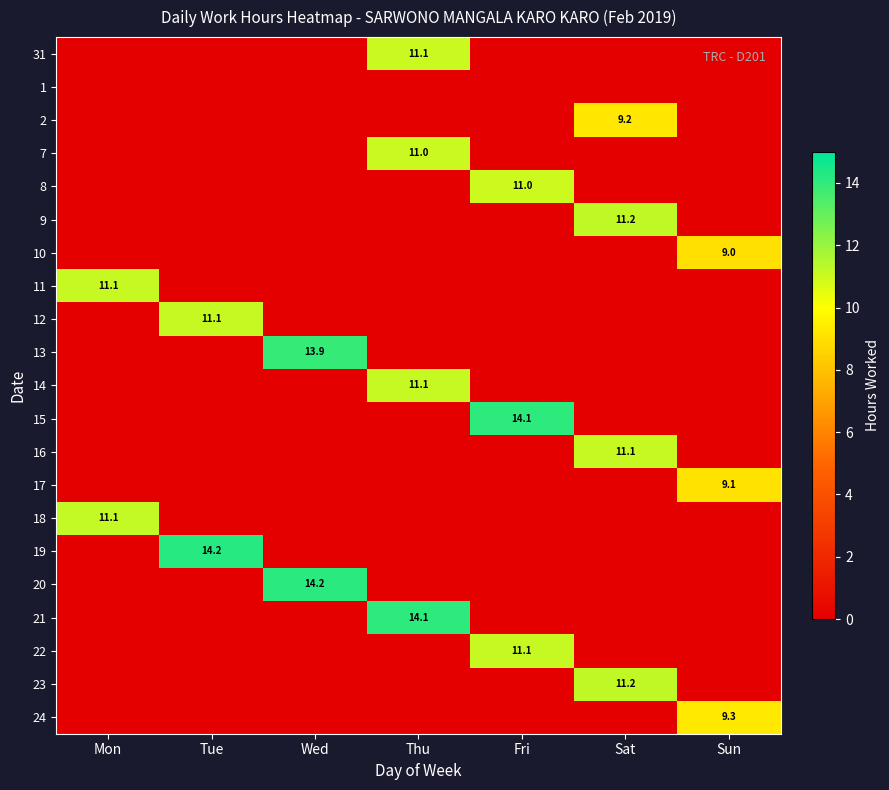

At which label does 14 reach its minimum?

Mon